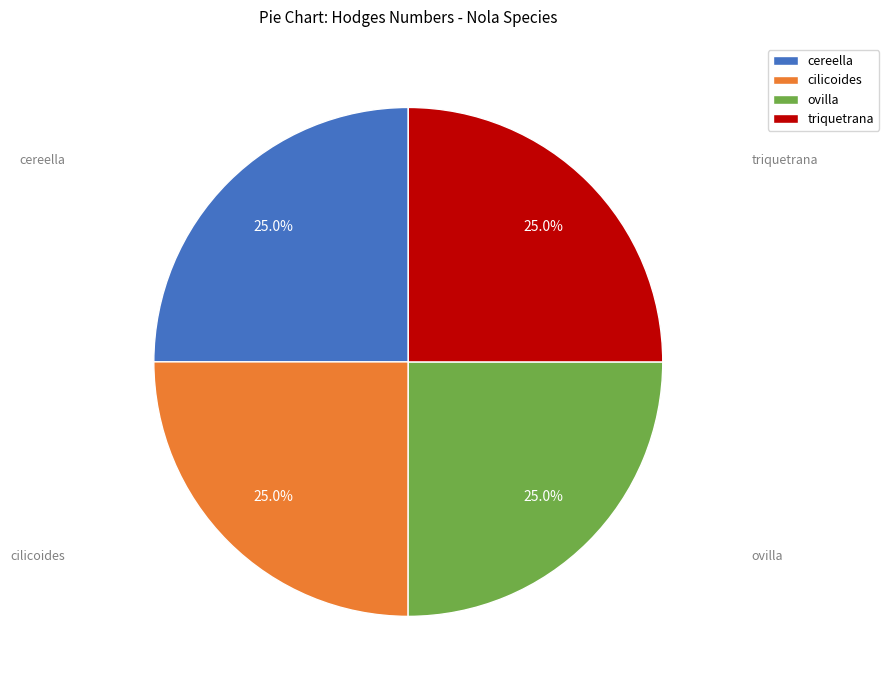

How many segments does this pie chart have?

4